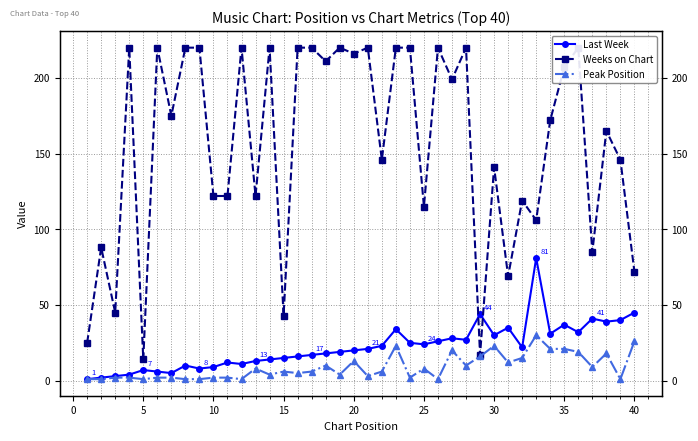

What are all the series names shown in the legend?

Last Week, Weeks on Chart, Peak Position